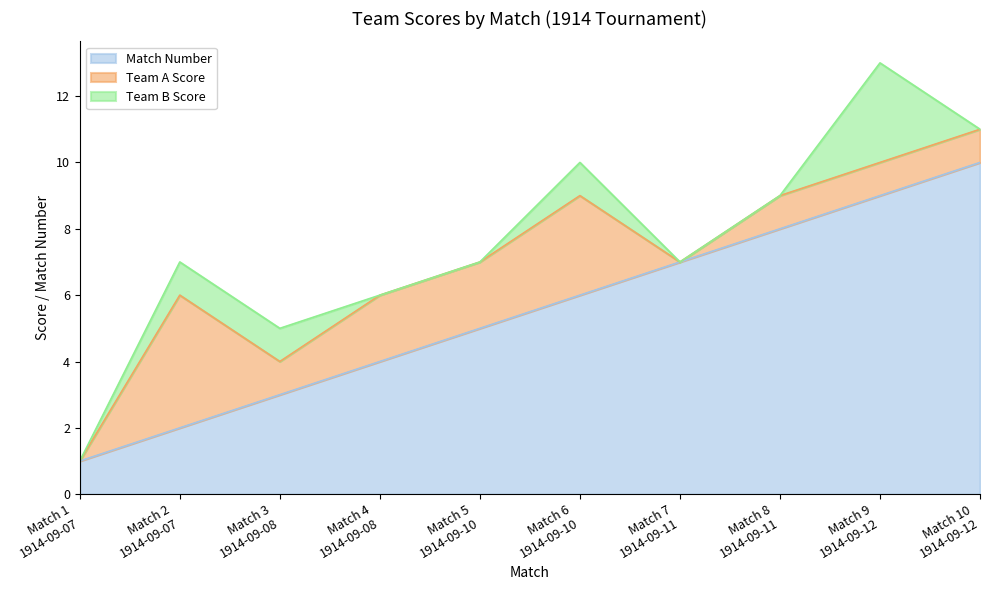

Rank the series by their maximum value, from highest to lowest.

Match Number, Team A Score, Team B Score